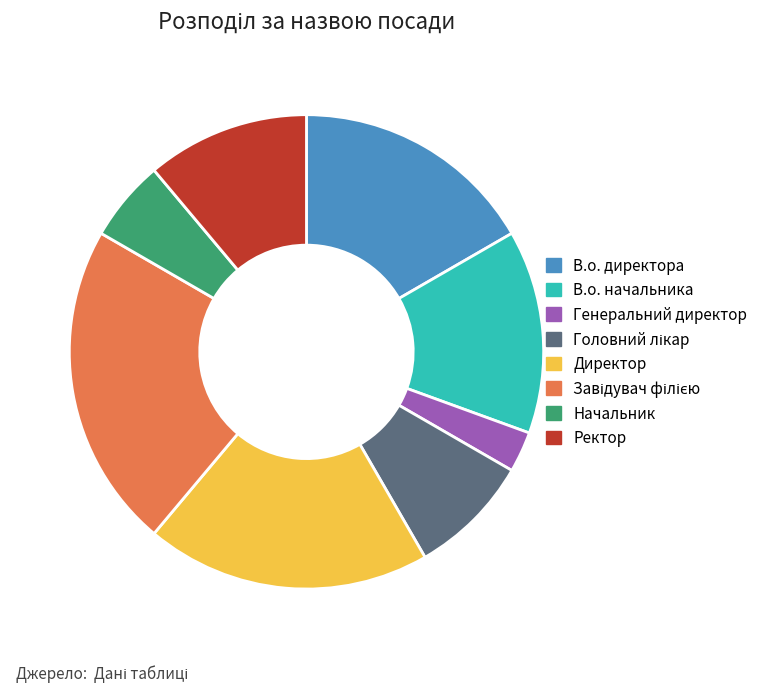

Between Ректор and В.о. директора, which is larger?

В.о. директора